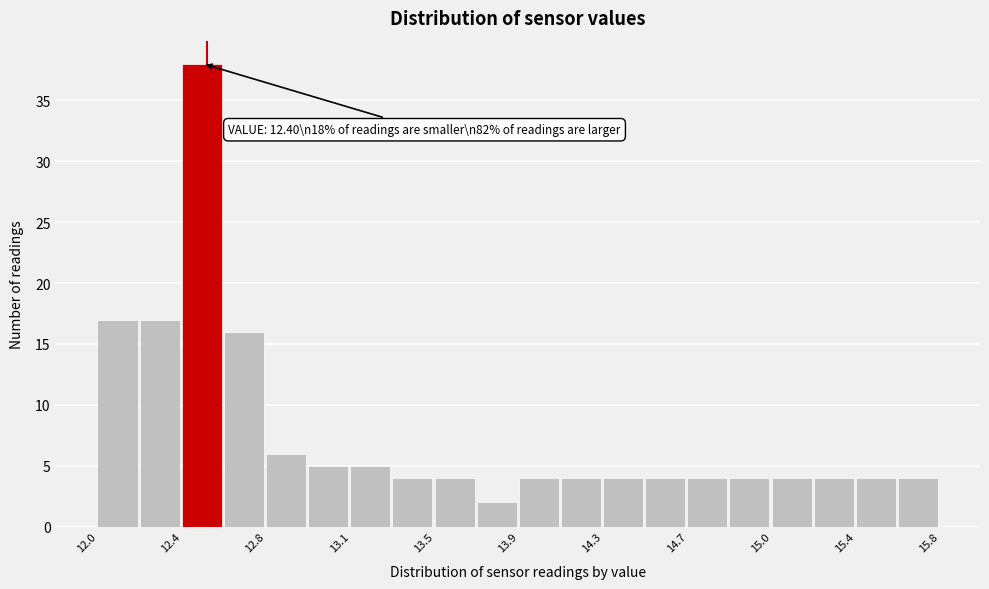

Read against the x-axis, roughly where is the centre of the tallest bar?

12.45